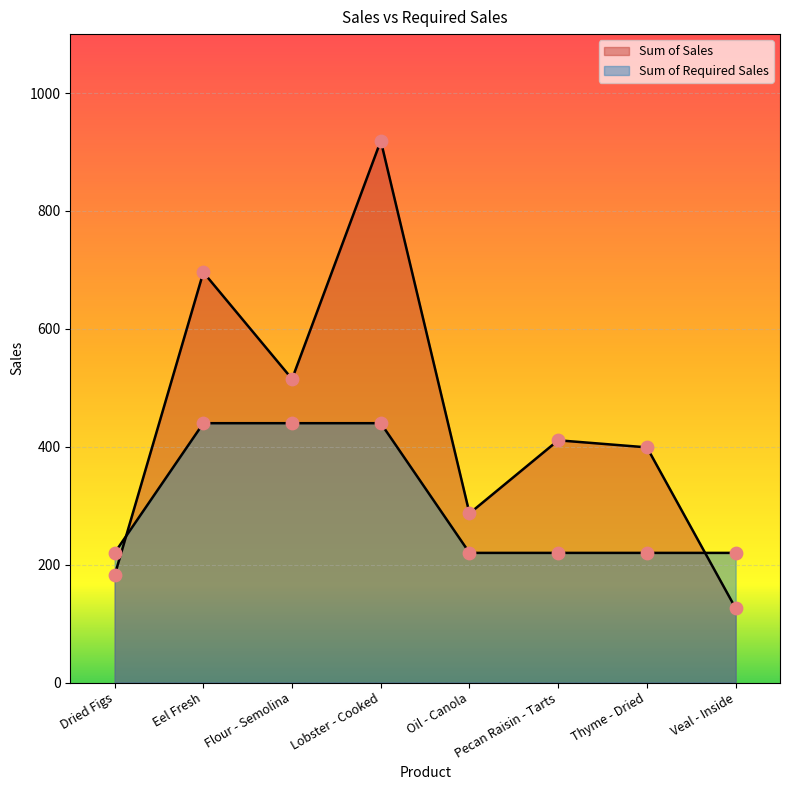

Which series has the largest Y range (max minus min)?

Sum of Sales